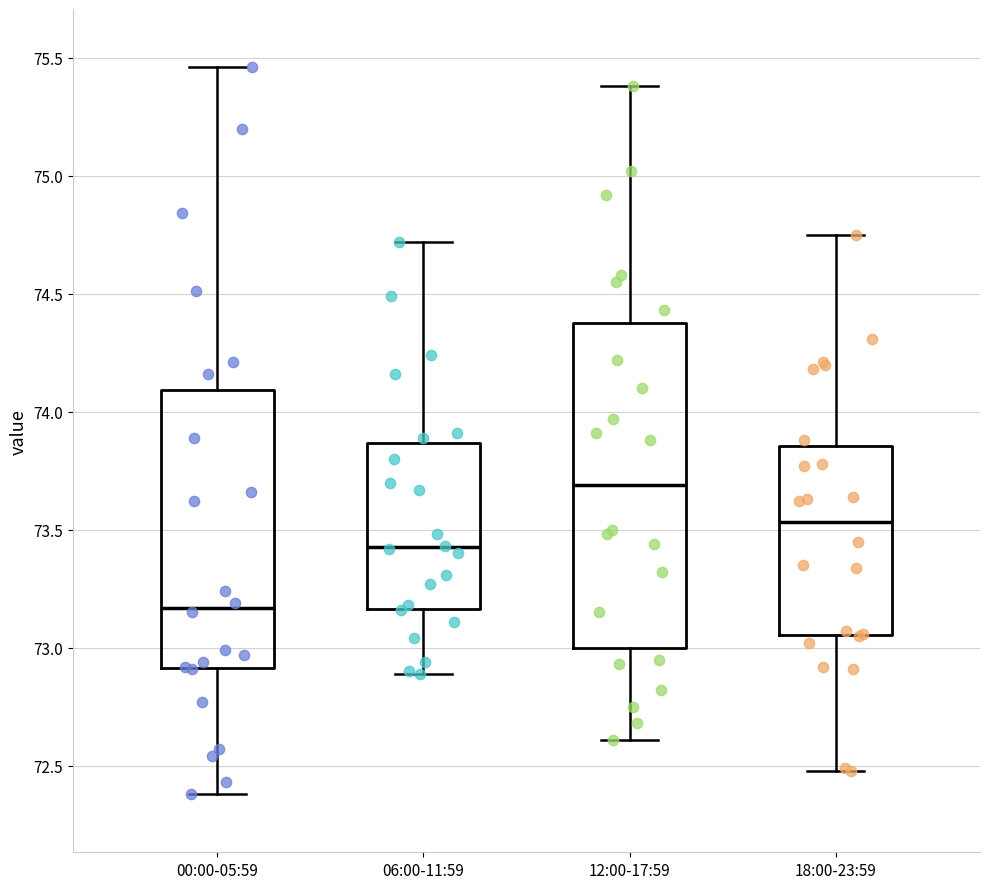

Reading left to right, transcribe this box plot: for each box, give where its median line is, the range the box spans, and where its two whiskers end, as read against the y-axis. The values are not printed on the chart, so give them approximately, as read against the axis.

00:00-05:59: median 73.15, box 72.90 to 74.10, whiskers 72.40 to 75.45
06:00-11:59: median 73.45, box 73.15 to 73.85, whiskers 72.90 to 74.70
12:00-17:59: median 73.70, box 73.00 to 74.40, whiskers 72.60 to 75.40
18:00-23:59: median 73.55, box 73.05 to 73.85, whiskers 72.50 to 74.75